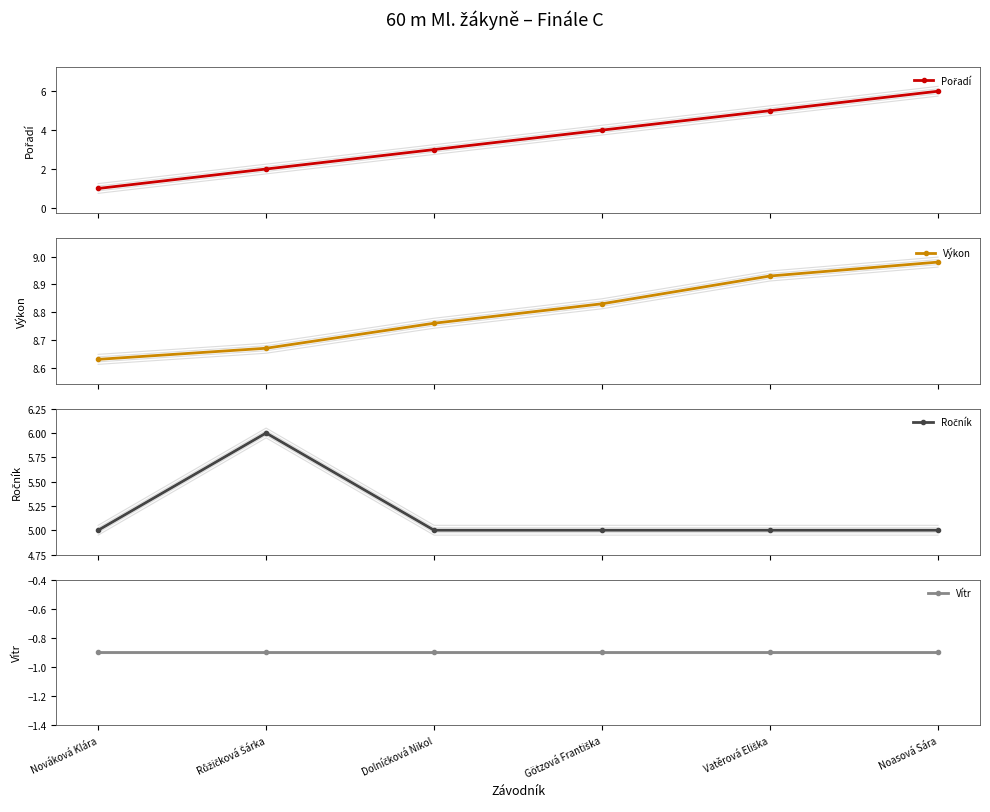

Is the value of Výkon at Vatěrová Eliška greater than the value of Pořadí at Nováková Klára?

Yes